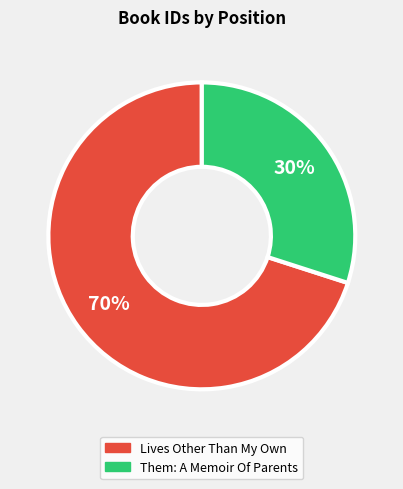

How many slices are in this pie chart?

2